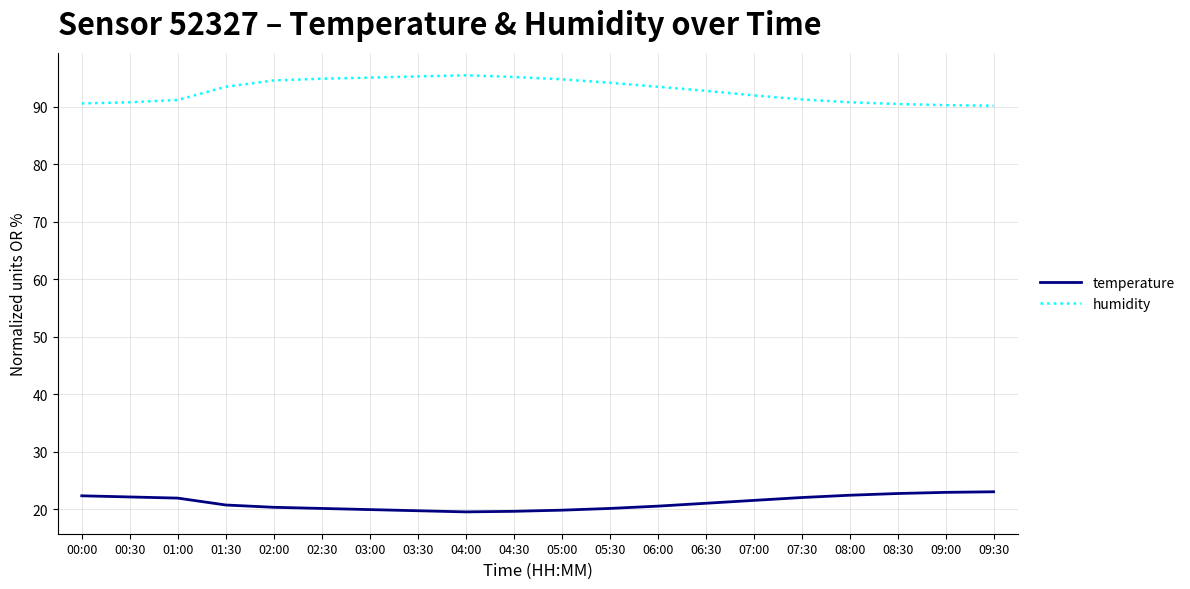

Does the chart have visible grid lines?

Yes